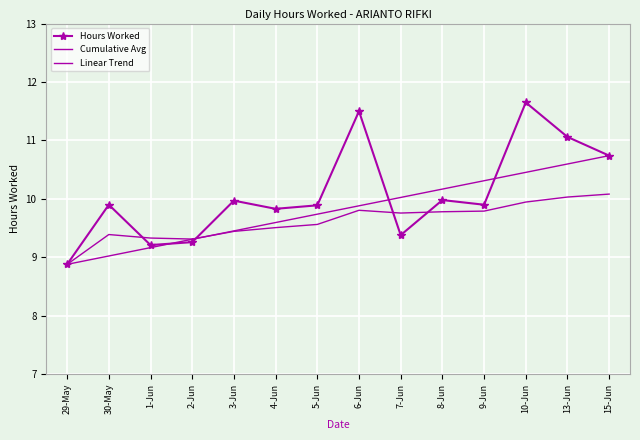

Rank the categories by Cumulative Avg value from lowest to highest.

29-May, 2-Jun, 1-Jun, 30-May, 3-Jun, 4-Jun, 5-Jun, 7-Jun, 8-Jun, 9-Jun, 6-Jun, 10-Jun, 13-Jun, 15-Jun